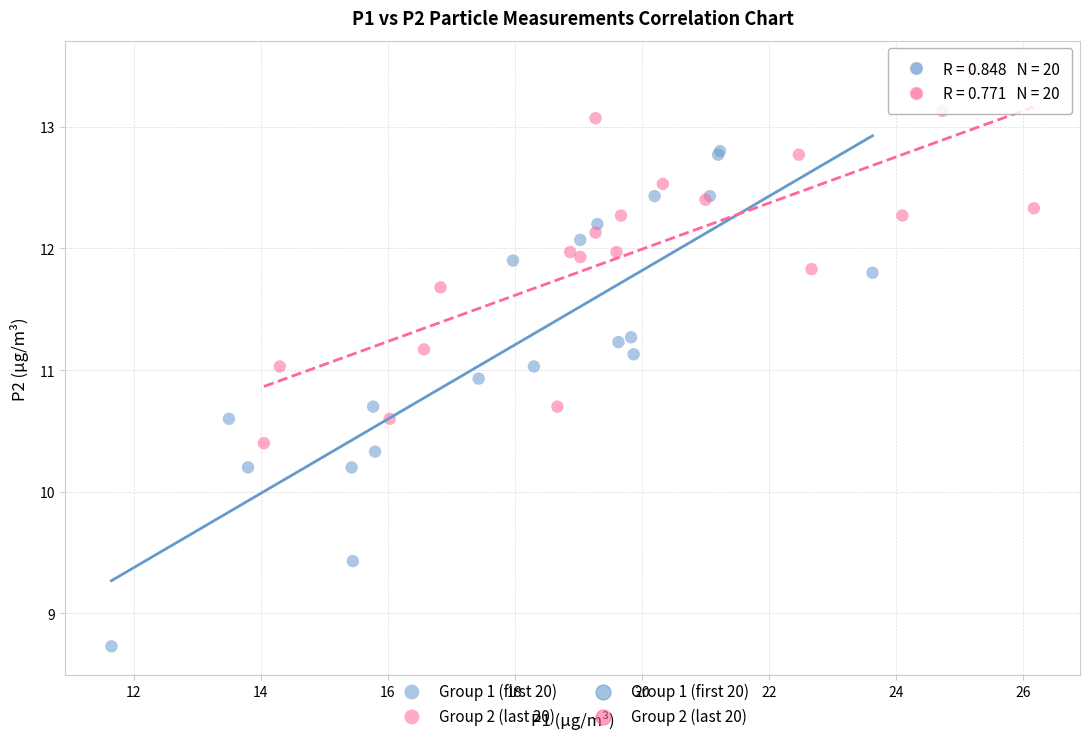

Which series reaches the maximum Y coordinate?

Group 2 (last 20)